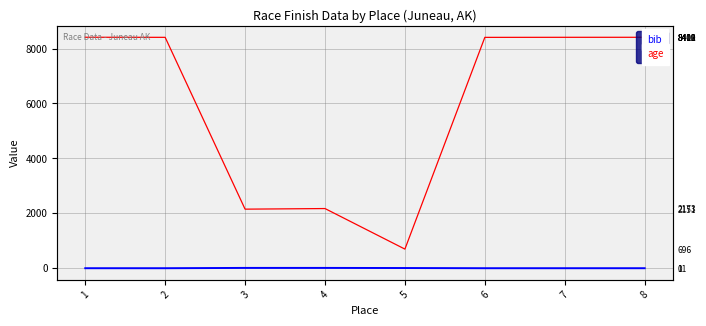

Rank the series at 7 from lowest to highest value.

age, bib